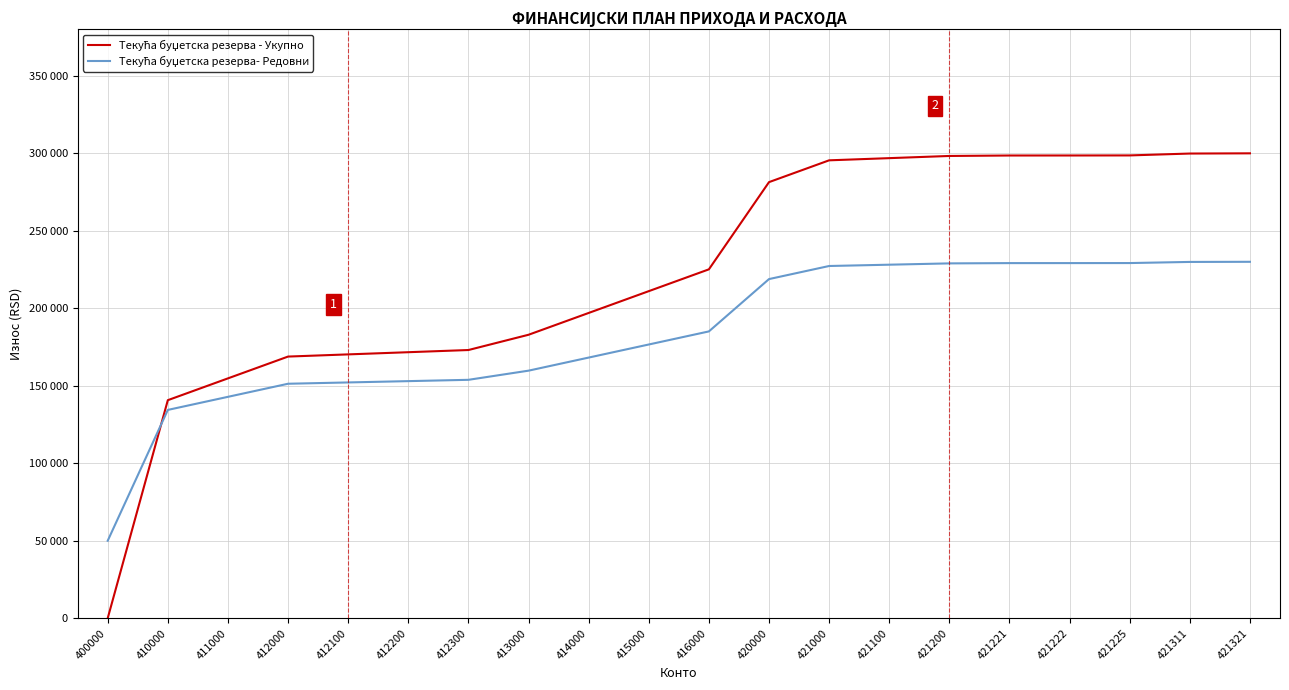

Does the chart have visible grid lines?

Yes